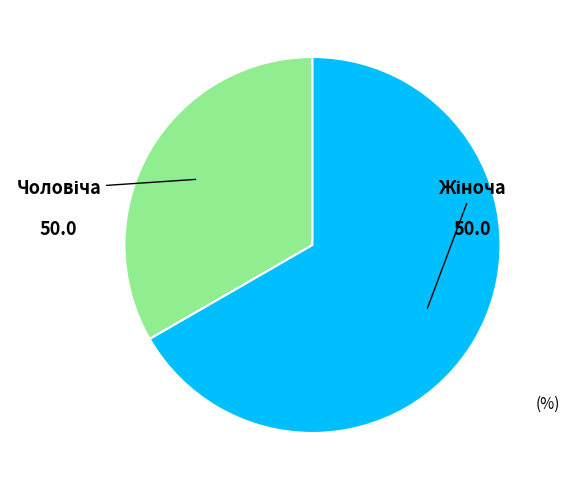

Is there a majority slice in this chart?

Yes